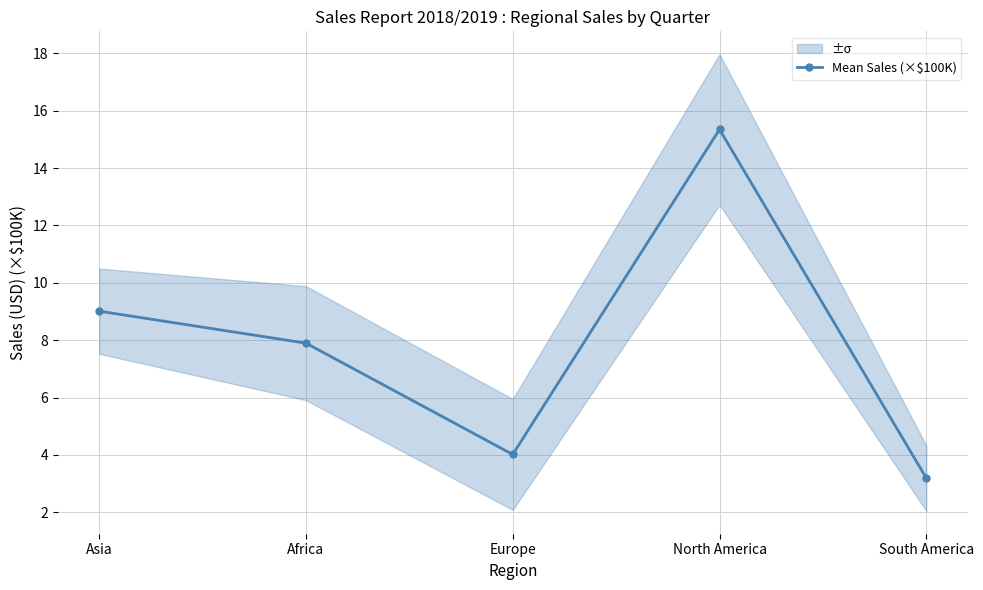

What is the change in value from Europe to South America?

-0.8